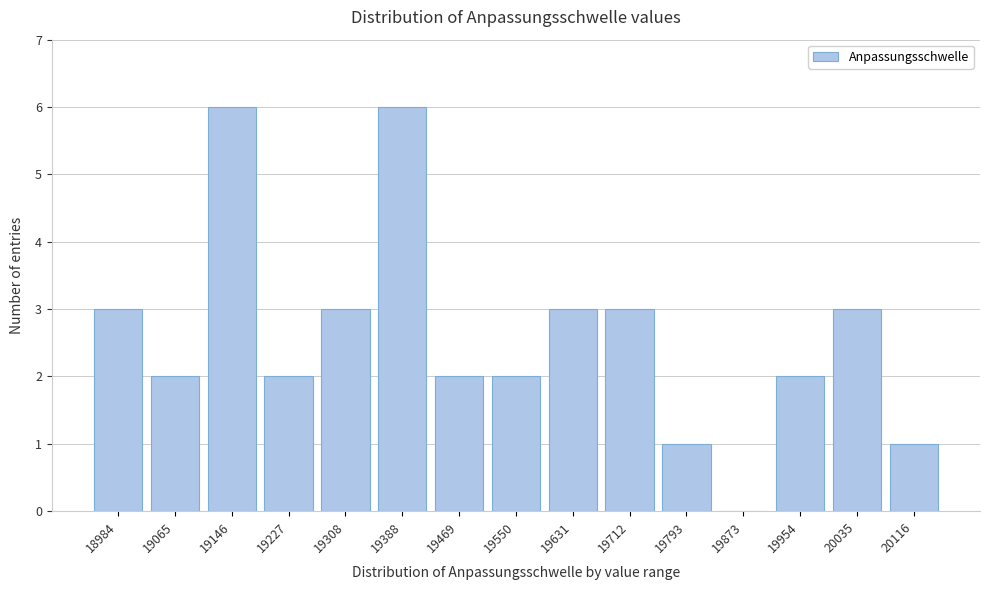

Reading right to left, what are all the values shown in this chart?

20116=1	20035=3	19954=2	19873=0	19793=1	19712=3	19631=3	19550=2	19469=2	19388=6	19308=3	19227=2	19146=6	19065=2	18984=3